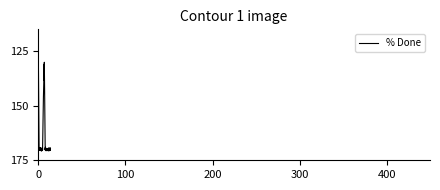

What is the minimum value shown in the chart?

120.1